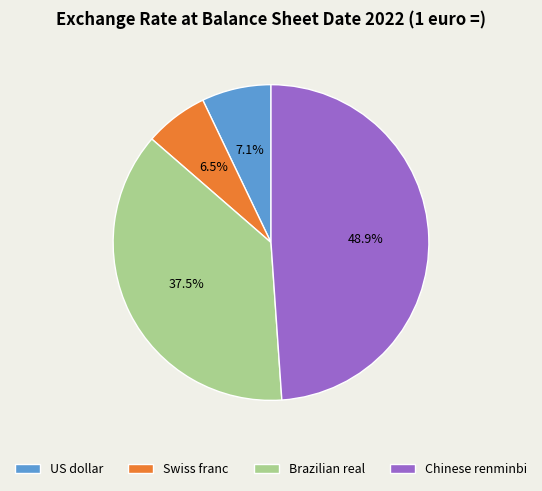

What percentage do US dollar and Brazilian real together represent?

44.6%